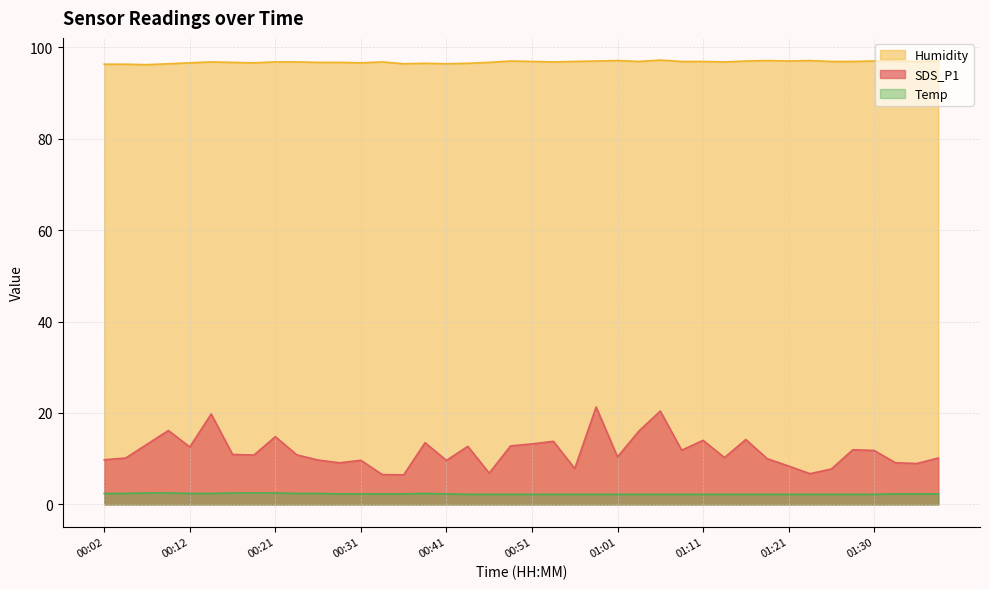

Which has a higher value, 01:35 or 01:03?

01:03